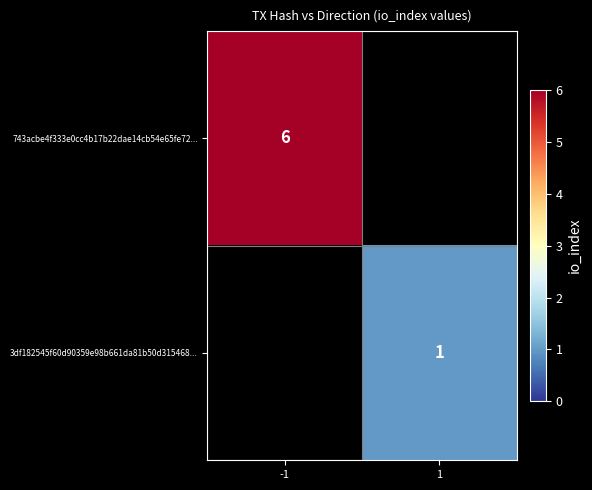

Which category has the highest value across all series?

-1